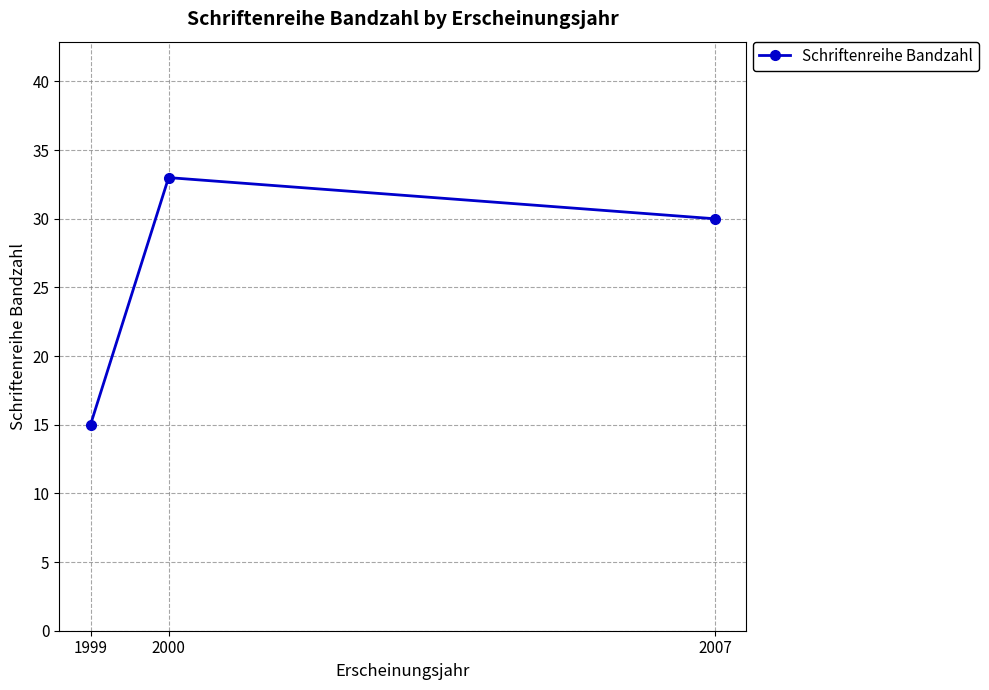

List the labels in order of value, smallest first.

1999, 2007, 2000